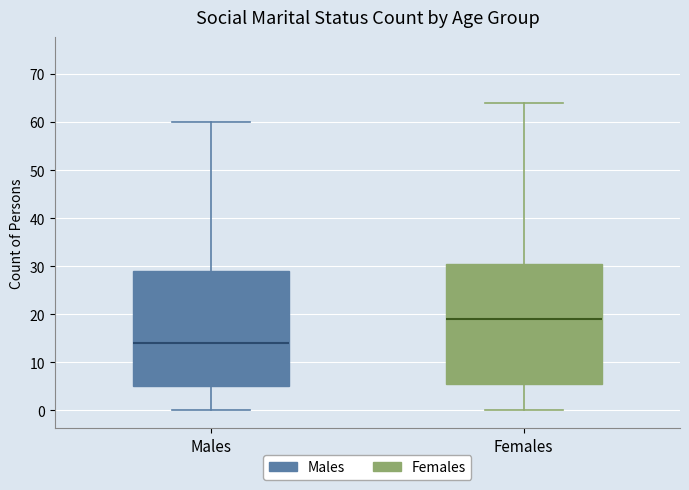

Reading left to right, transcribe this box plot: for each box, give where its median line is, the range the box spans, and where its two whiskers end, as read against the y-axis. The values are not printed on the chart, so give them approximately, as read against the axis.

Males: median 14, box 5 to 29, whiskers 0 to 60
Females: median 19, box 6 to 31, whiskers 0 to 64